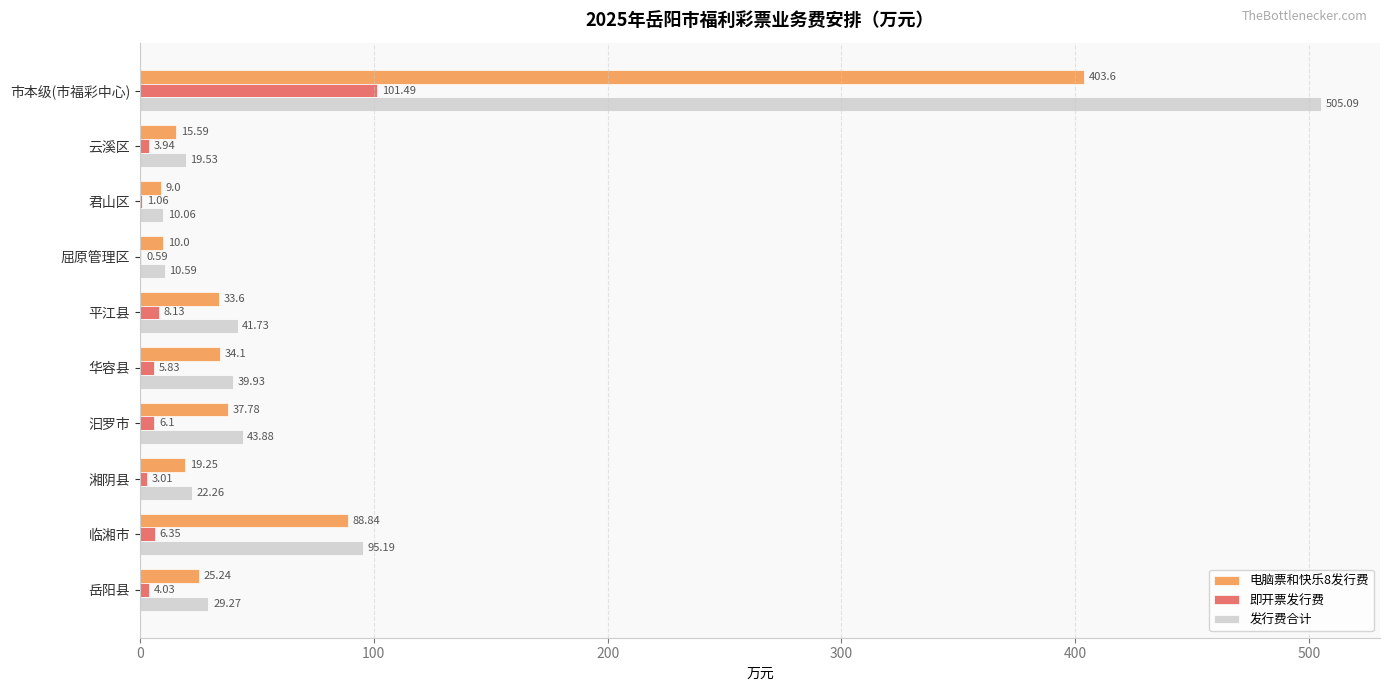

At which category is the sum across all series the highest?

市本级(市福彩中心)